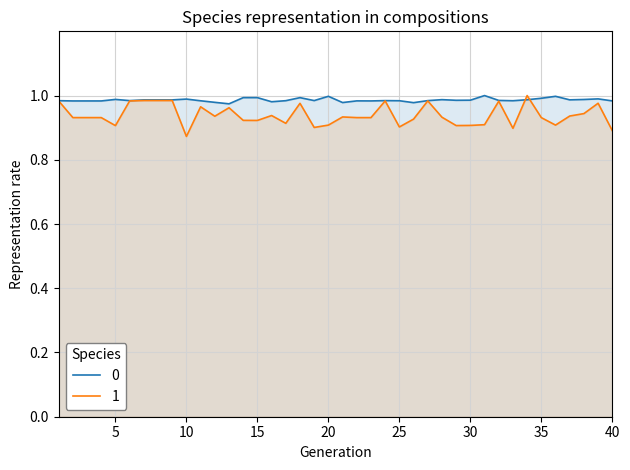

What is the total value across all series at 25?

1.9